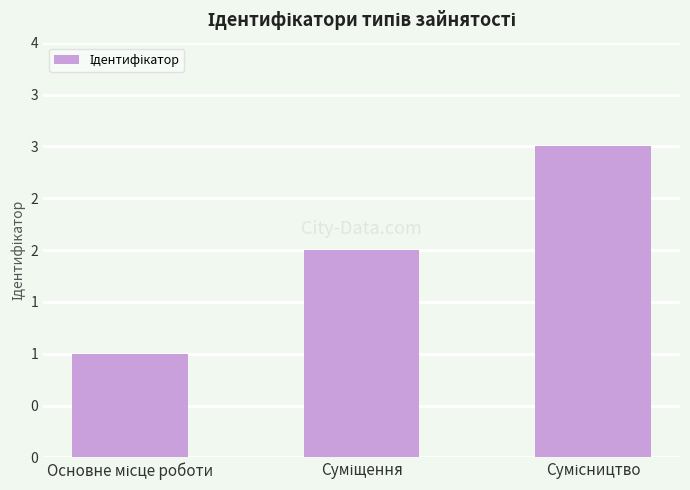

Does the chart contain any negative values?

No